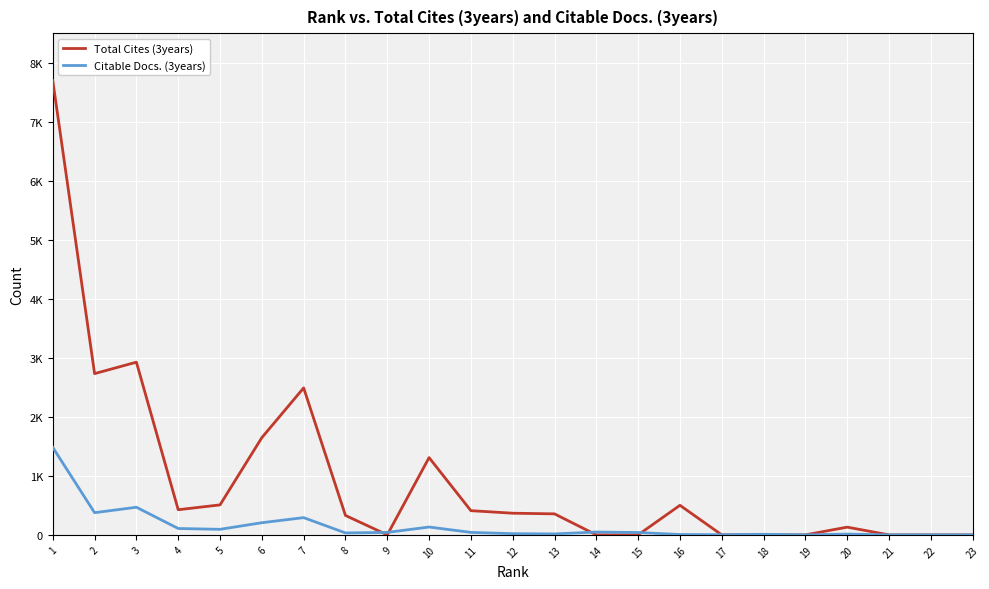

What is the greatest value displayed?

7695